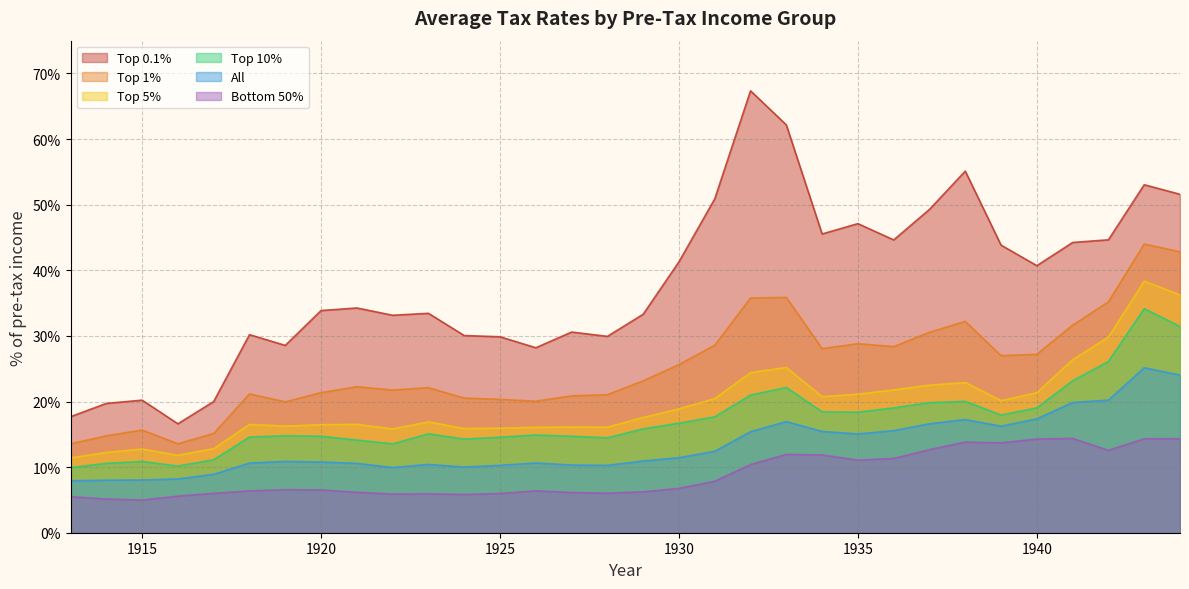

What are all the series names shown in the legend?

Top 0.1%, Top 1%, Top 5%, Top 10%, All, Bottom 50%